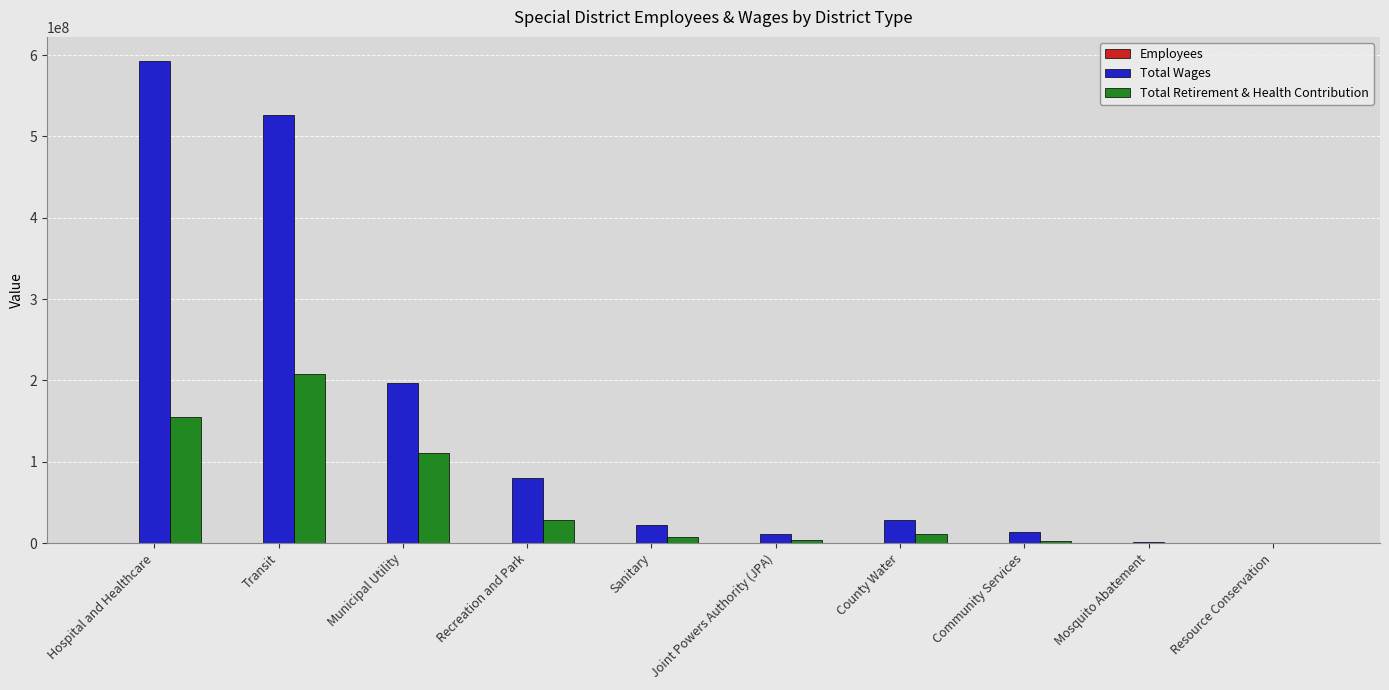

What is the sum of all Total Retirement & Health Contribution values?

528601027